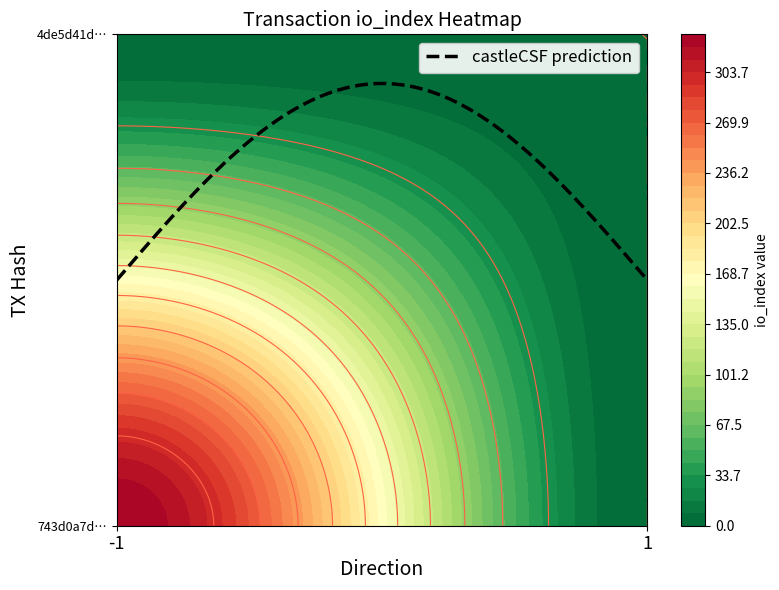

Reading right to left, extract all data points from this chart.

743d0a7d29fe0afbc6d5b883395bb953ca1f1fc: io_index=329	direction=-1
4de5d41d4cd25636c2d55df1ad67e11be64a045: io_index=0	direction=1